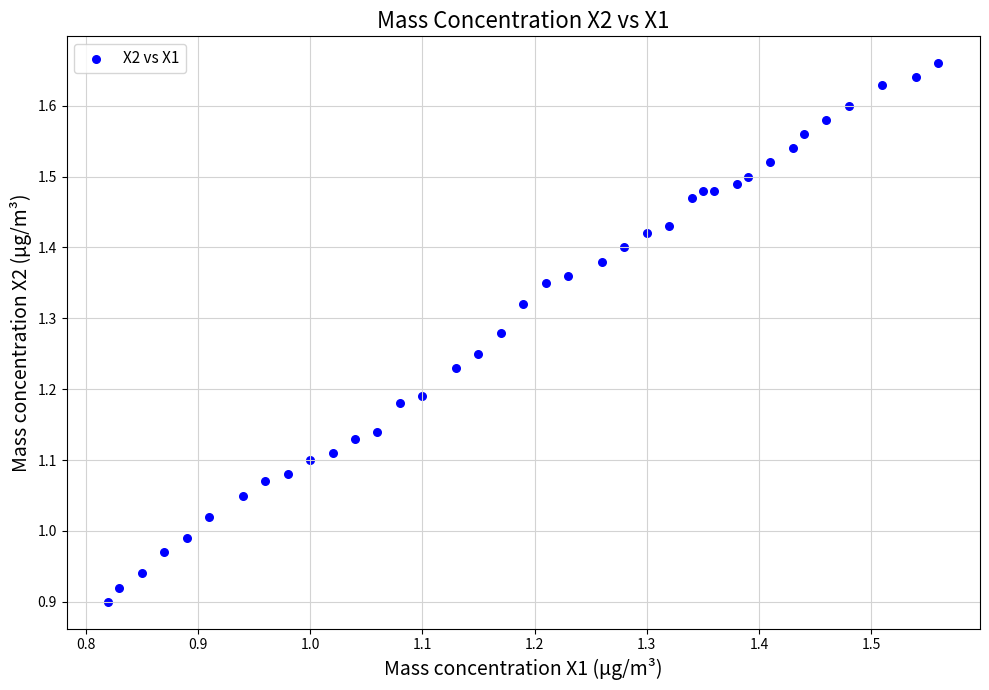

What is the range of Y values (max minus min)?

0.8